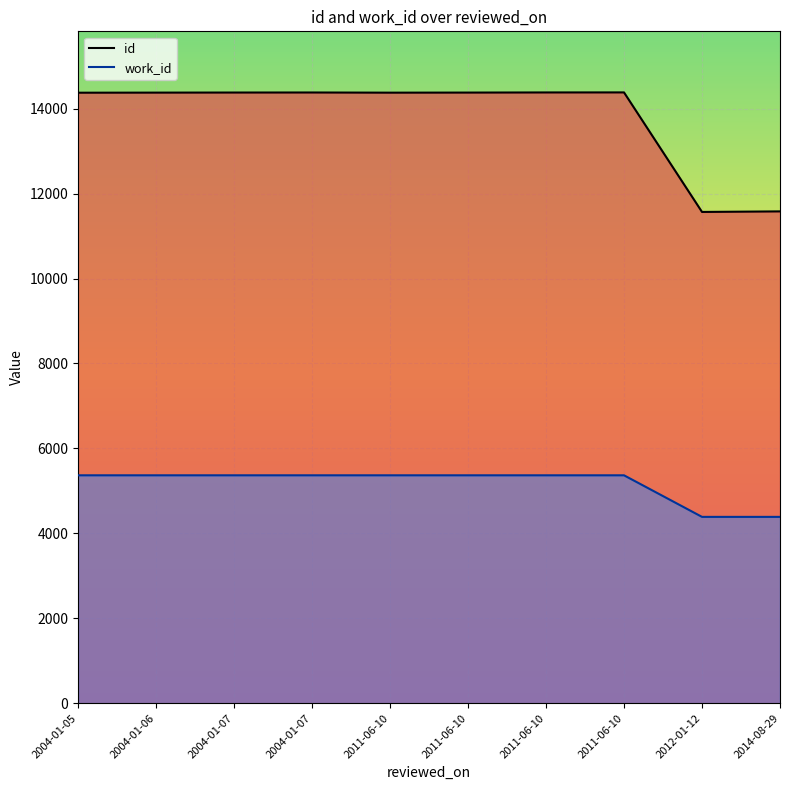

Reading left to right, transcribe all the data shown in this chart.

id: 14376	14378	14380	14381	14377	14379	14382	14383	11568	11581
work_id: 5366	5366	5366	5366	5366	5366	5366	5366	4387	4387